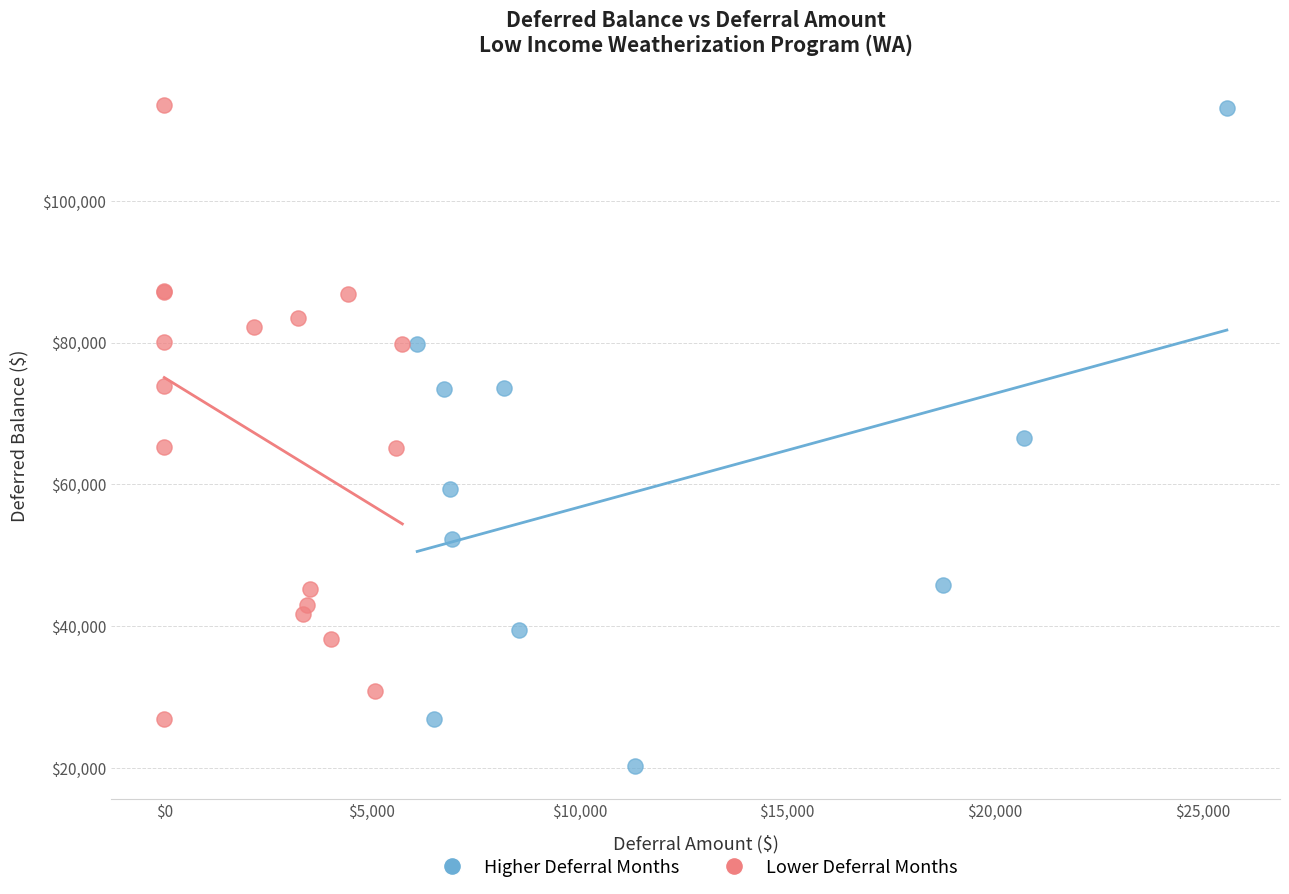

Which series contains the lowest Y value?

Higher Deferral Months